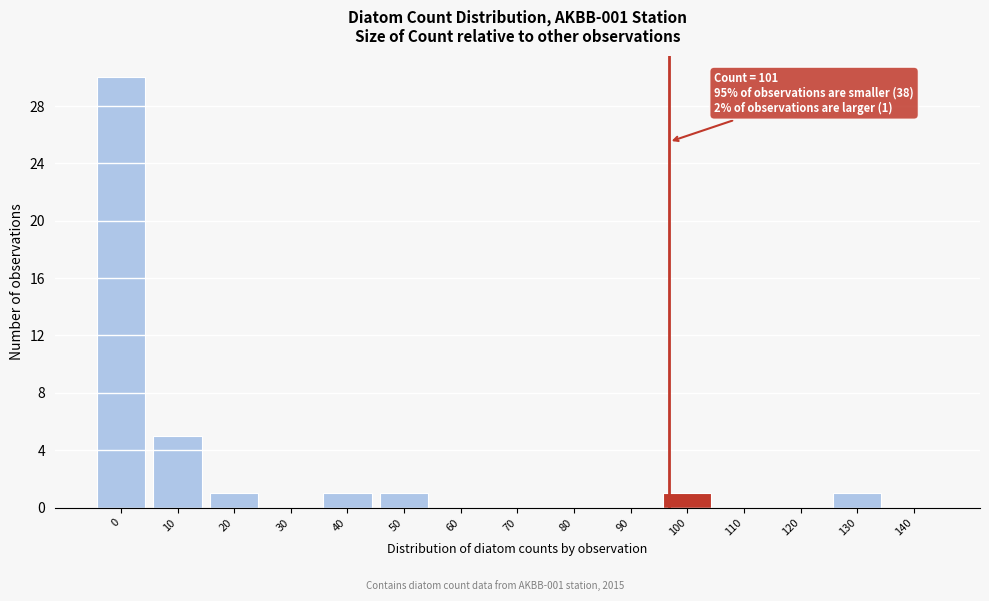

Reading right to left, list all the values displayed in this chart.

140=0	130=1	120=0	110=0	100=1	90=0	80=0	70=0	60=0	50=1	40=1	30=0	20=1	10=5	0=30